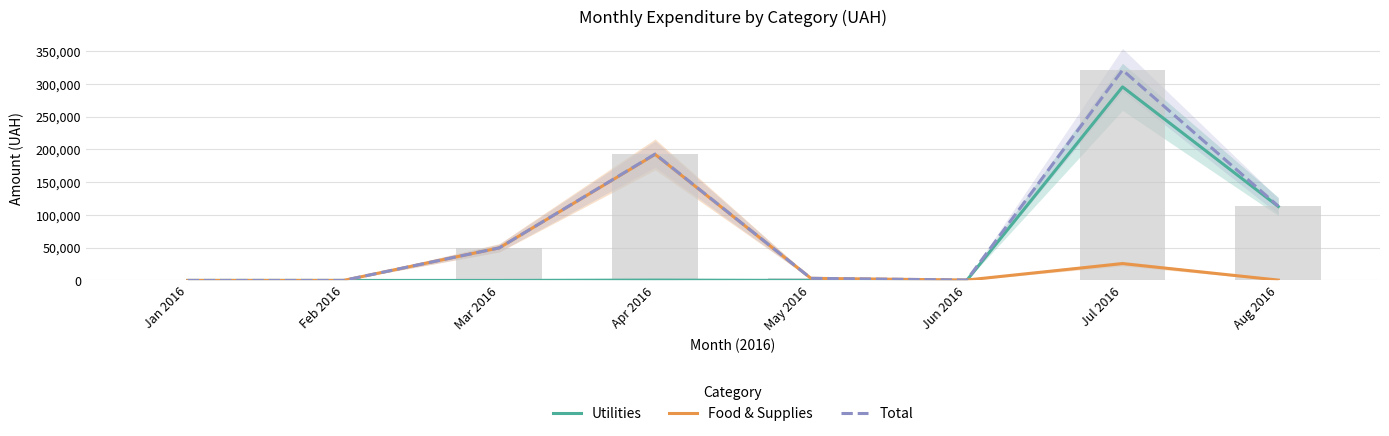

Does the chart contain any negative values?

No